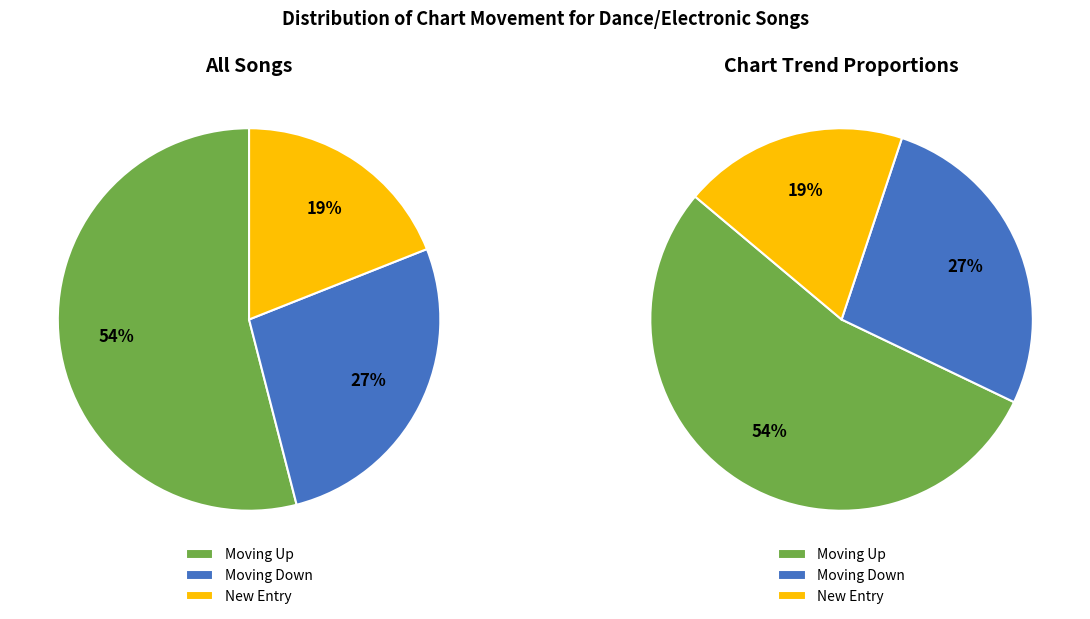

Does any single category account for the majority?

Yes